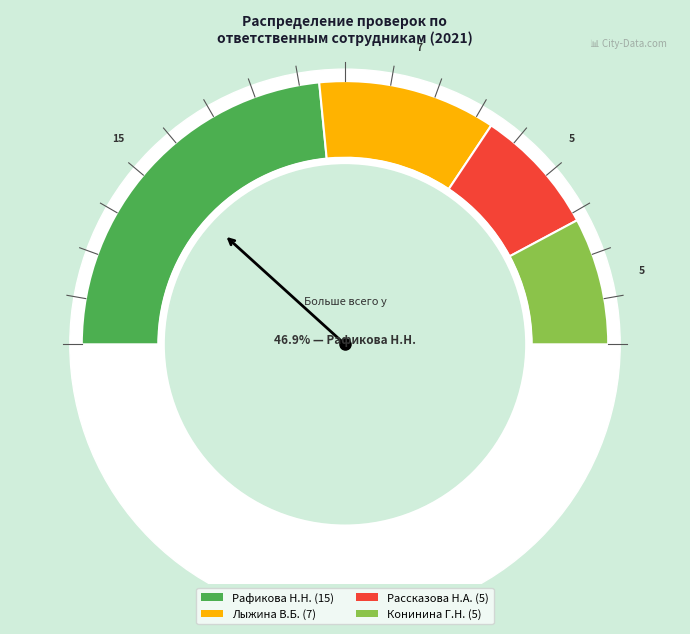

To the nearest percent, what percentage of the pie is Лыжина В.Б.?

22%